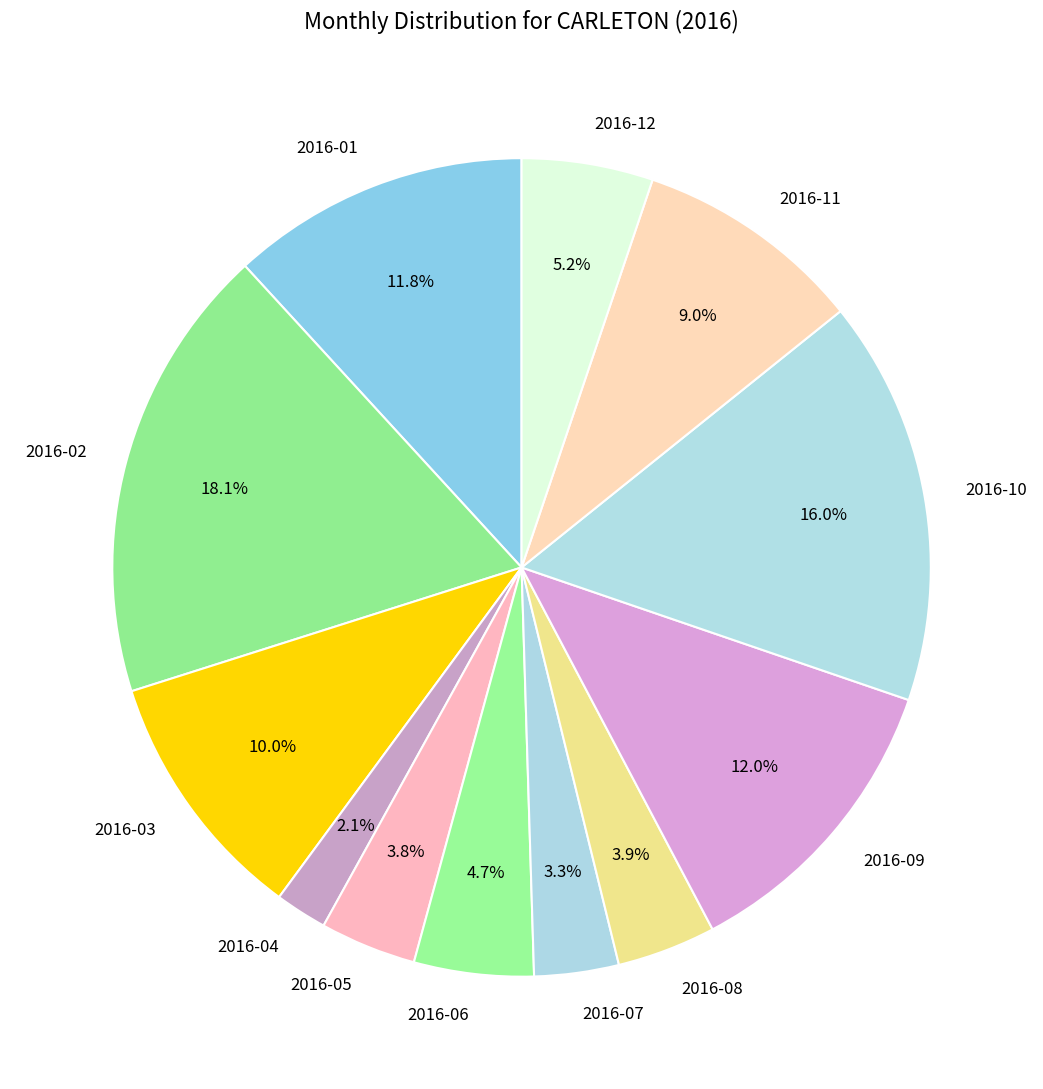

Does 2016-10 represent more than half of the total?

No